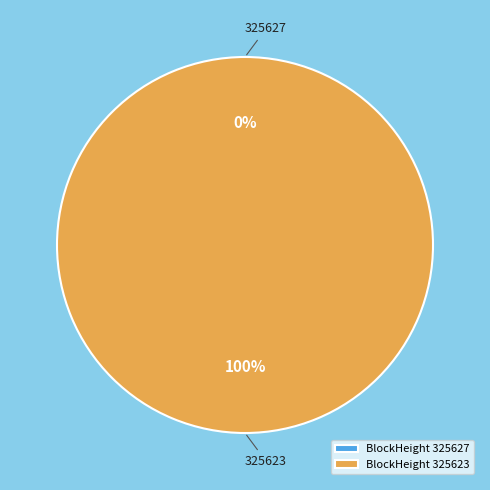

Between 325623 and 325627, which is larger?

325623